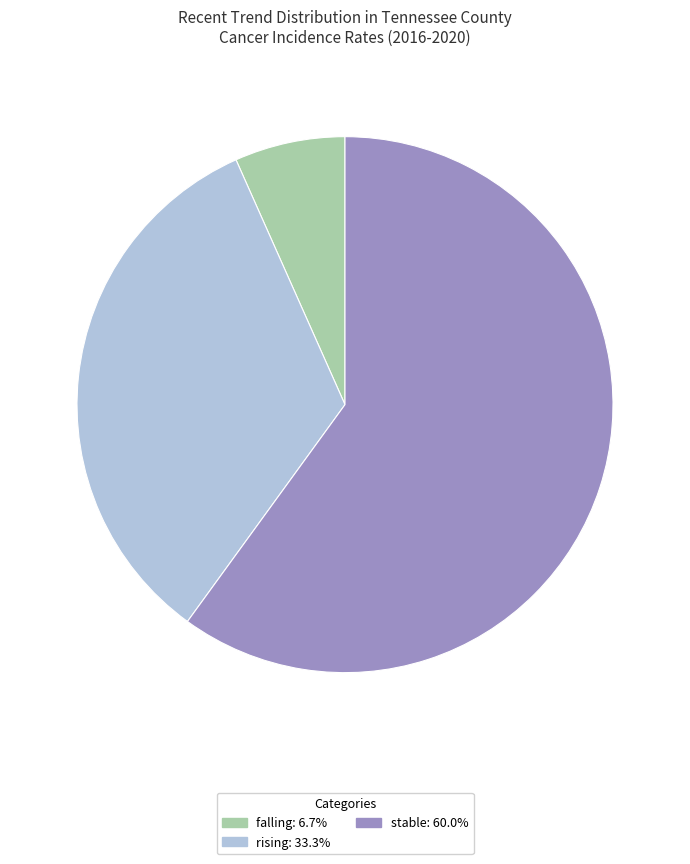

Is there any slice that represents more than half of the pie?

Yes